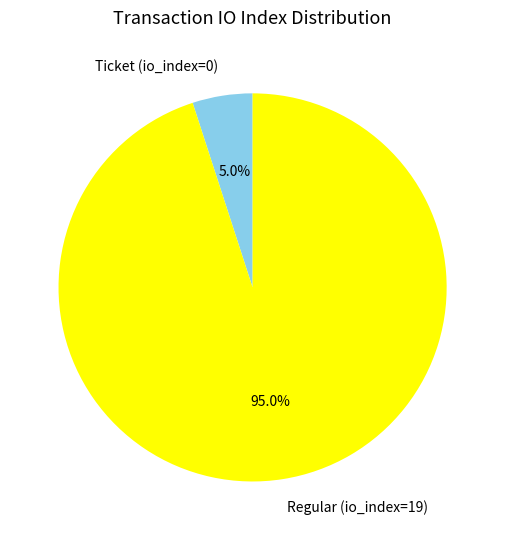

What is the smallest slice in the pie chart?

Ticket (io_index=0)